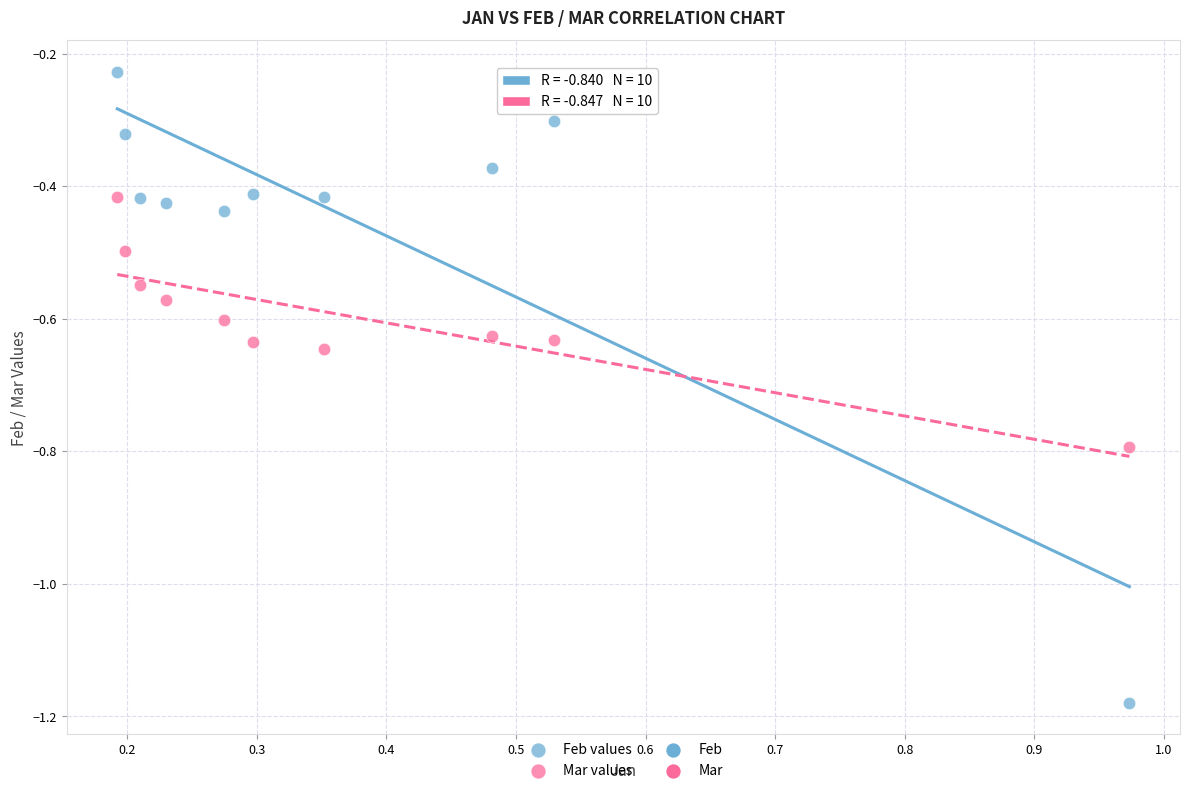

Which series reaches the minimum Y coordinate?

Feb values